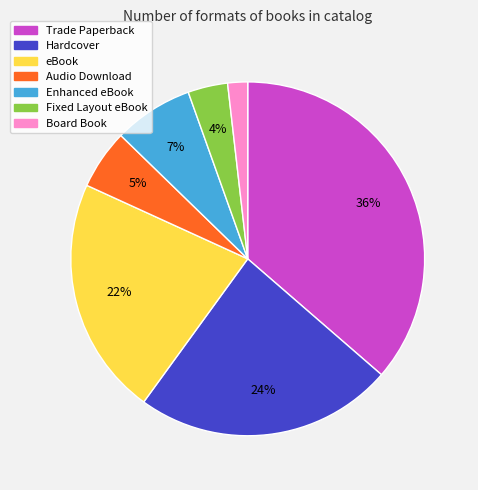

Is there a majority slice in this chart?

No